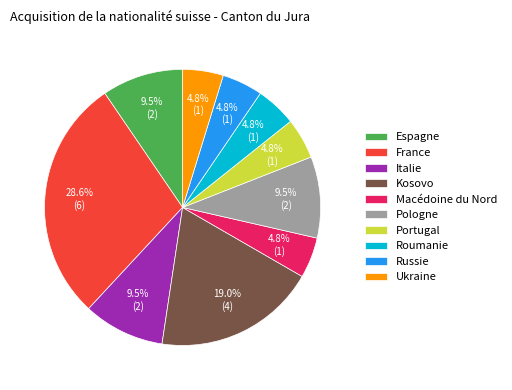

True or false: Kosovo accounts for 14% of the total.

False